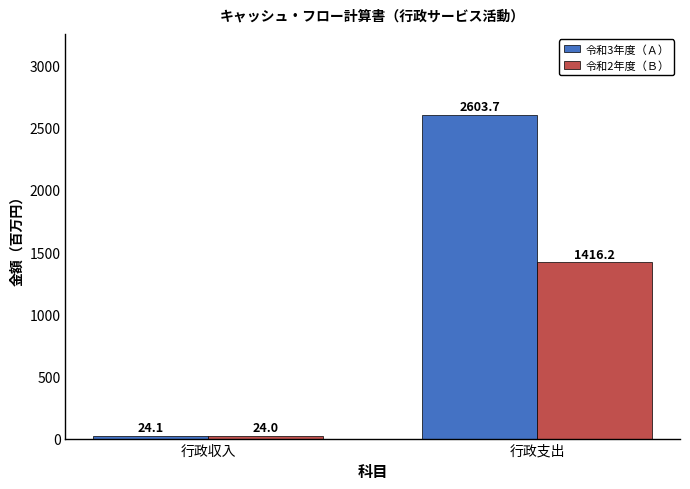

What is the label of the 2nd bar from the right?

行政収入